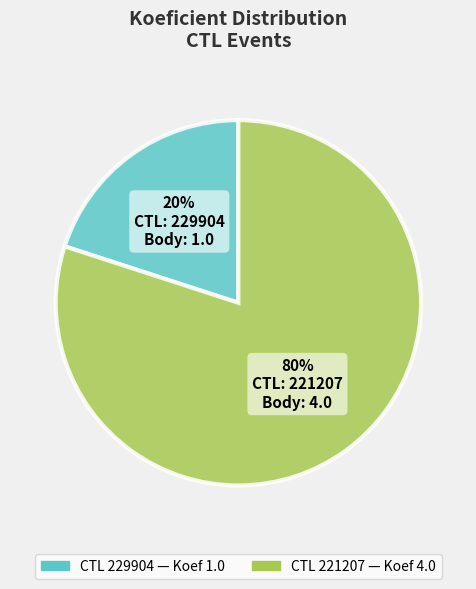

How many slices are in this pie chart?

2